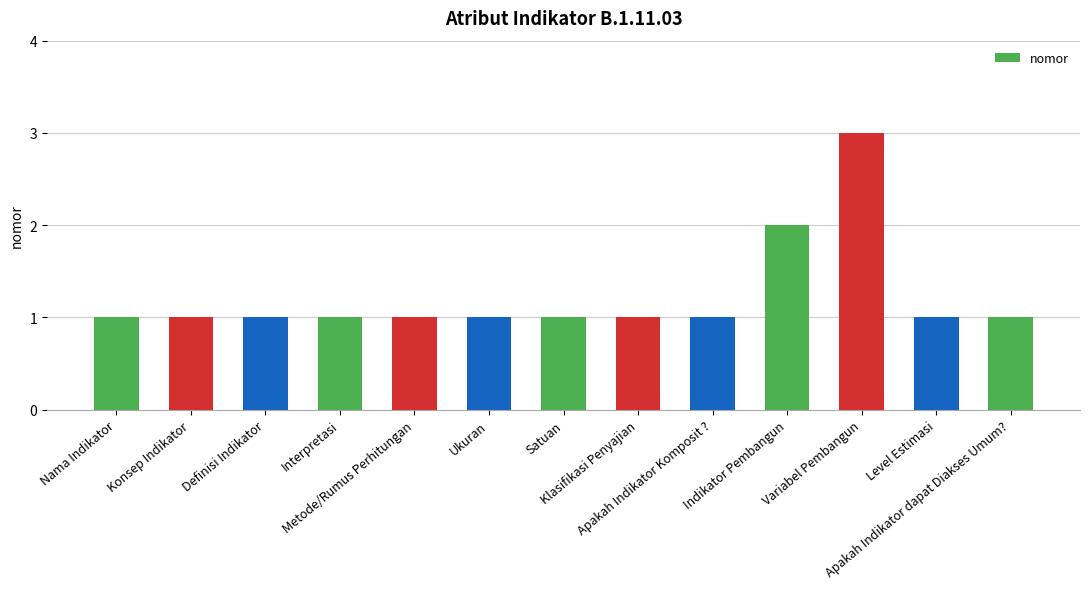

Reading left to right, extract all data points from this chart.

1	1	1	1	1	1	1	1	1	2	3	1	1